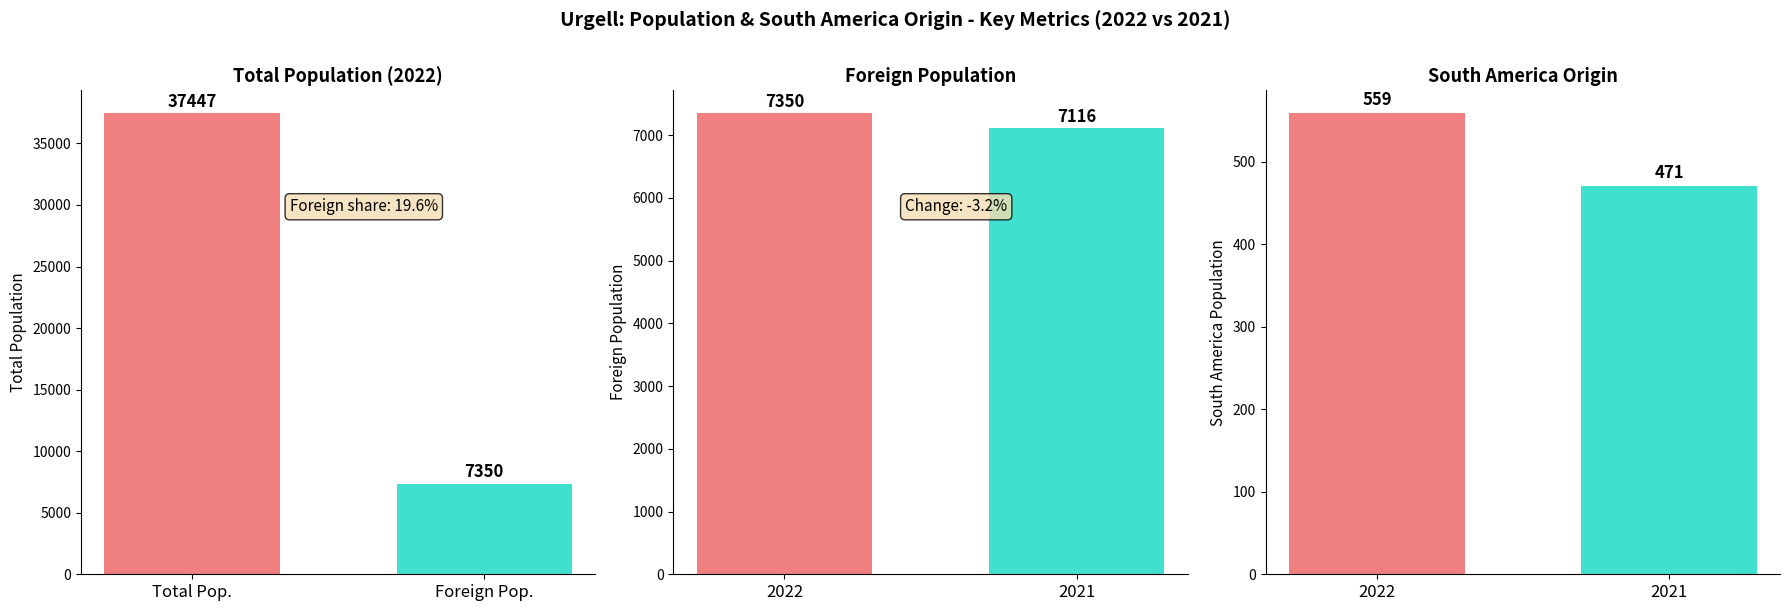

What is the difference between the maximum and minimum values in the South America origin series?

88